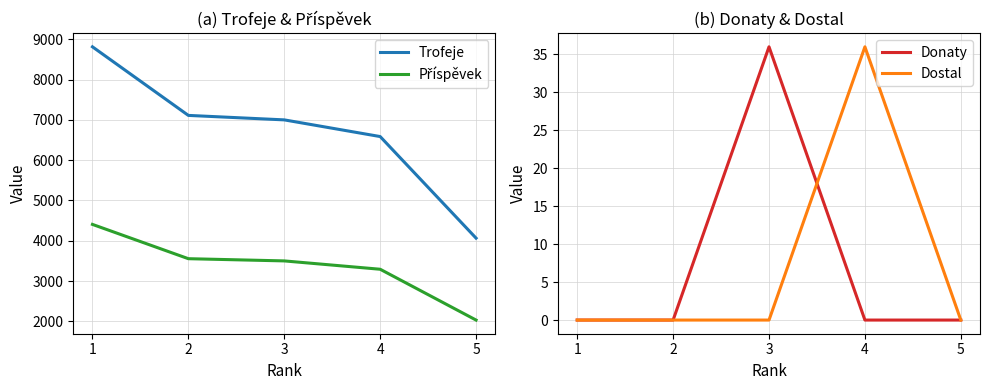

How many data points does each series have?

5